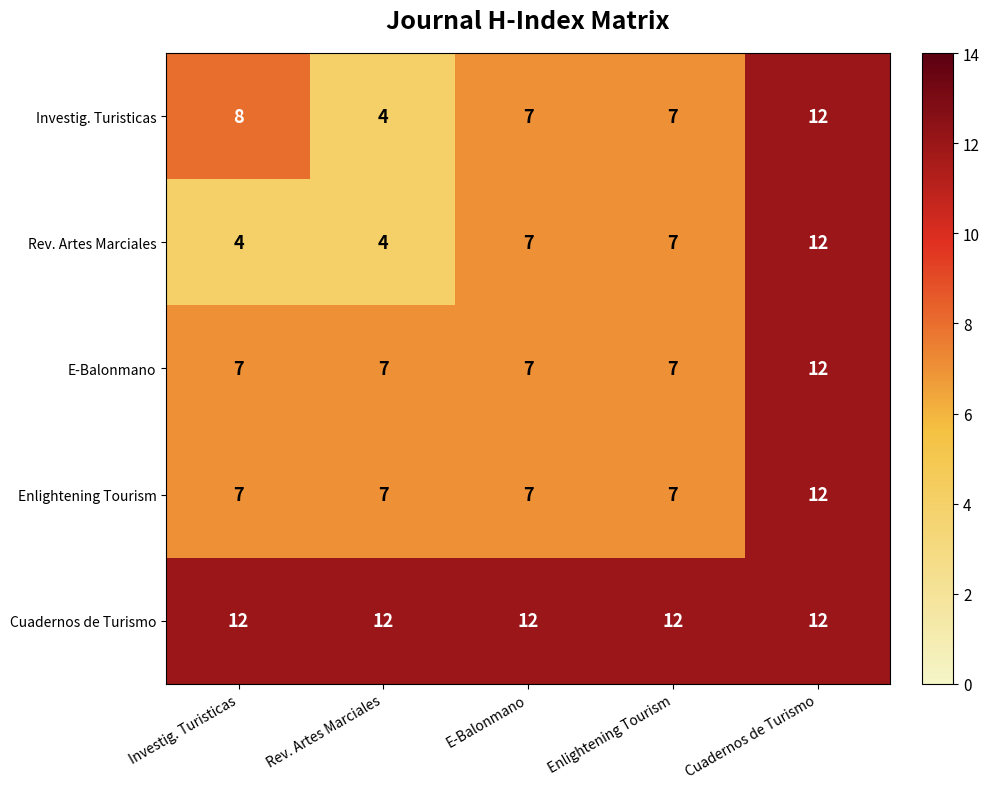

Reading right to left, extract all data points from this chart.

Investig. Turisticas: 12	7	7	4	8
Rev. Artes Marciales: 12	7	7	4	4
E-Balonmano: 12	7	7	7	7
Enlightening Tourism: 12	7	7	7	7
Cuadernos de Turismo: 12	12	12	12	12